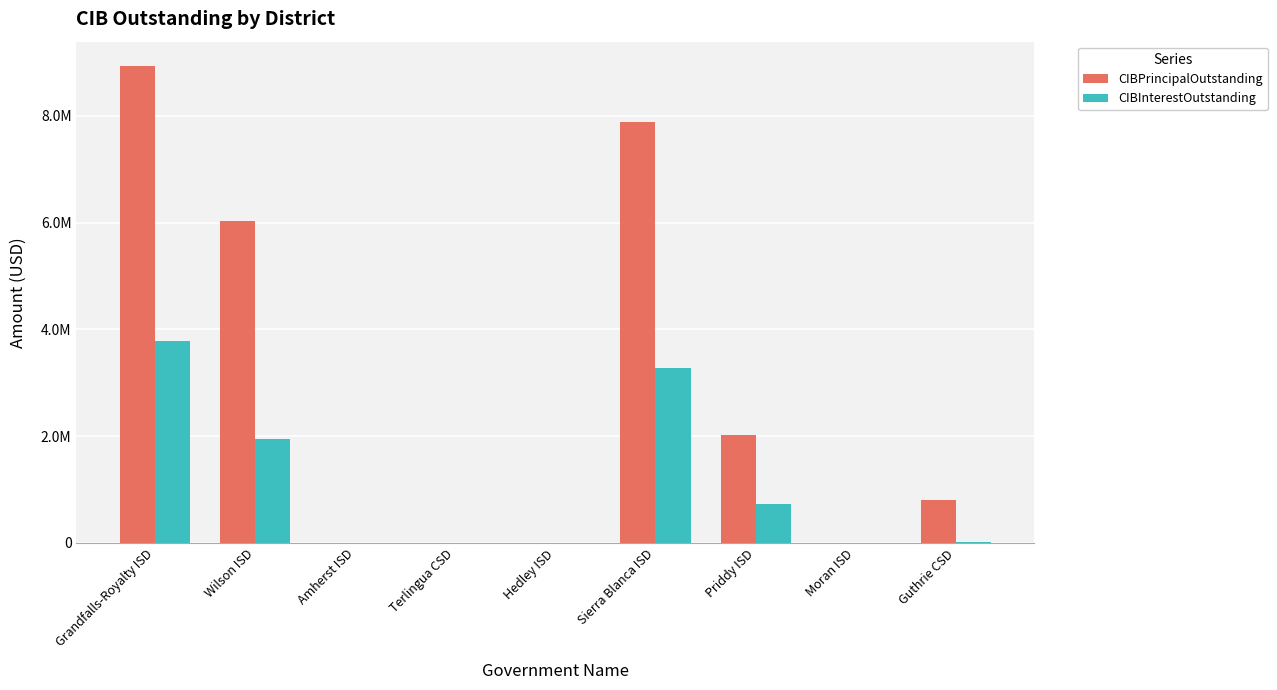

What are all the series names shown in the legend?

CIBPrincipalOutstanding, CIBInterestOutstanding